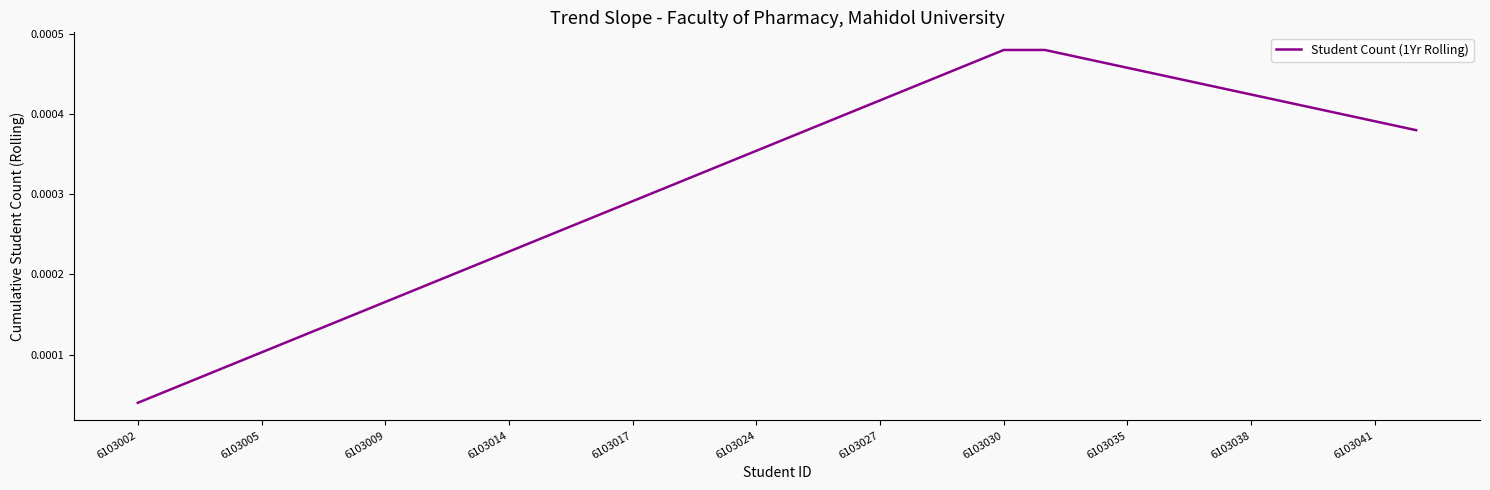

How many series are shown in this chart?

1